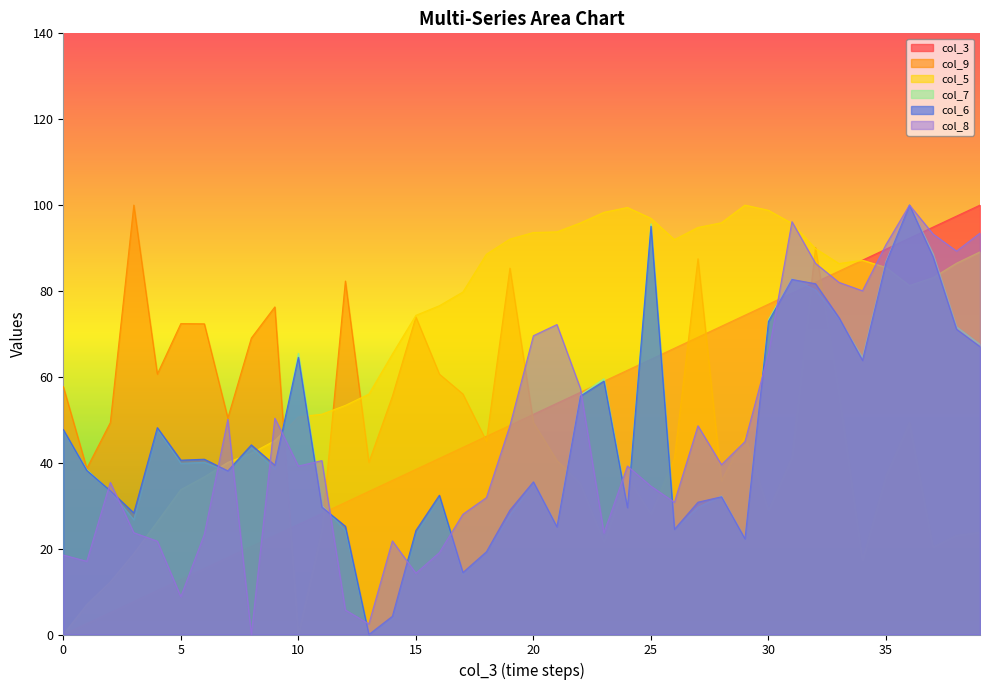

What is the difference between the second highest and second lowest values in the col_9 series?

72.7